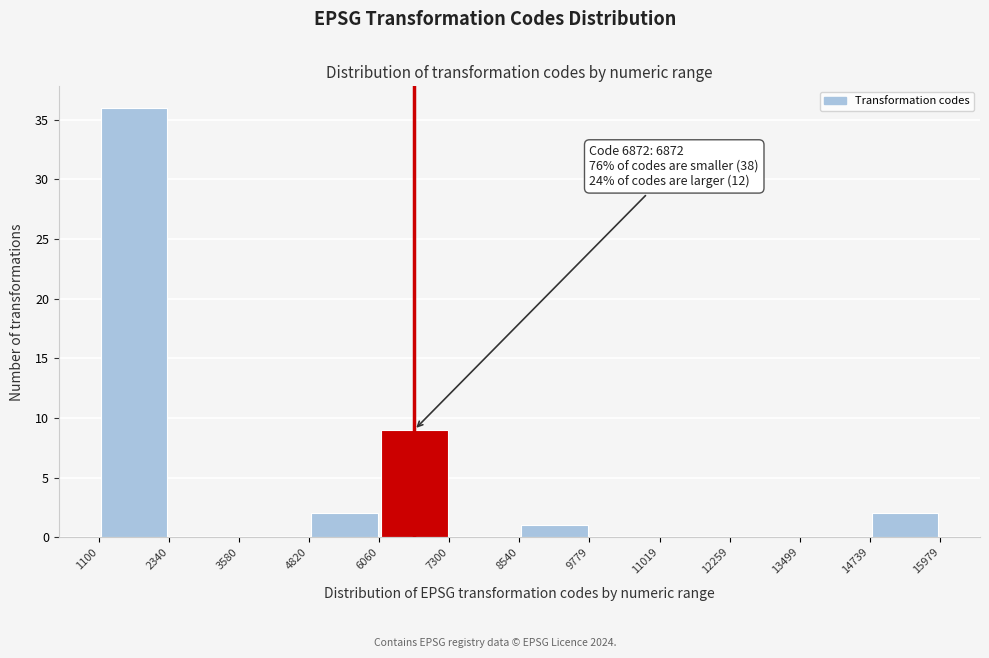

Over which range of the x-axis is the bar tallest?

1100 to 2340